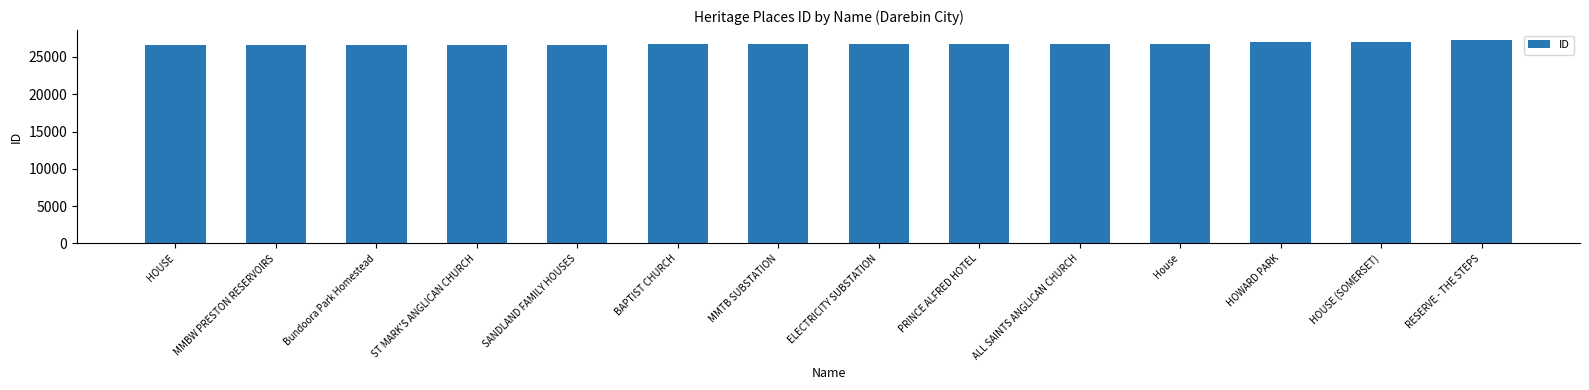

How many distinct data groups are displayed?

1